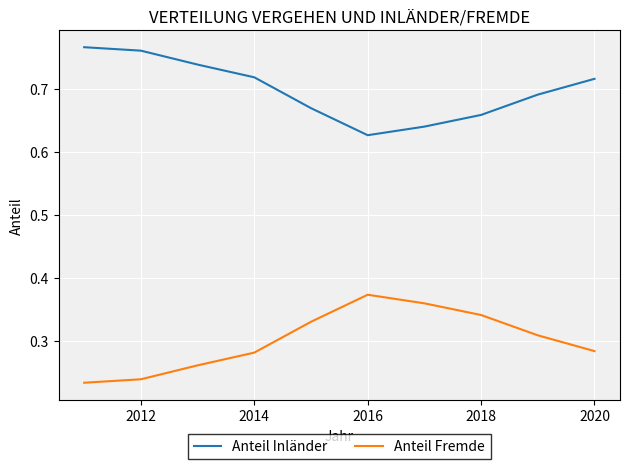

Rank the series by their maximum value, from highest to lowest.

Anteil Inländer, Anteil Fremde